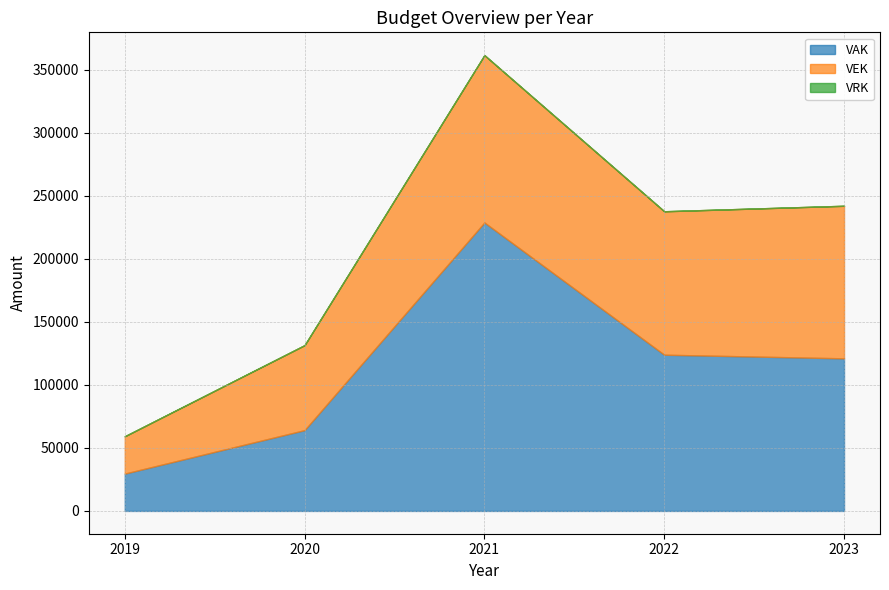

How many categories are shown in the chart?

5